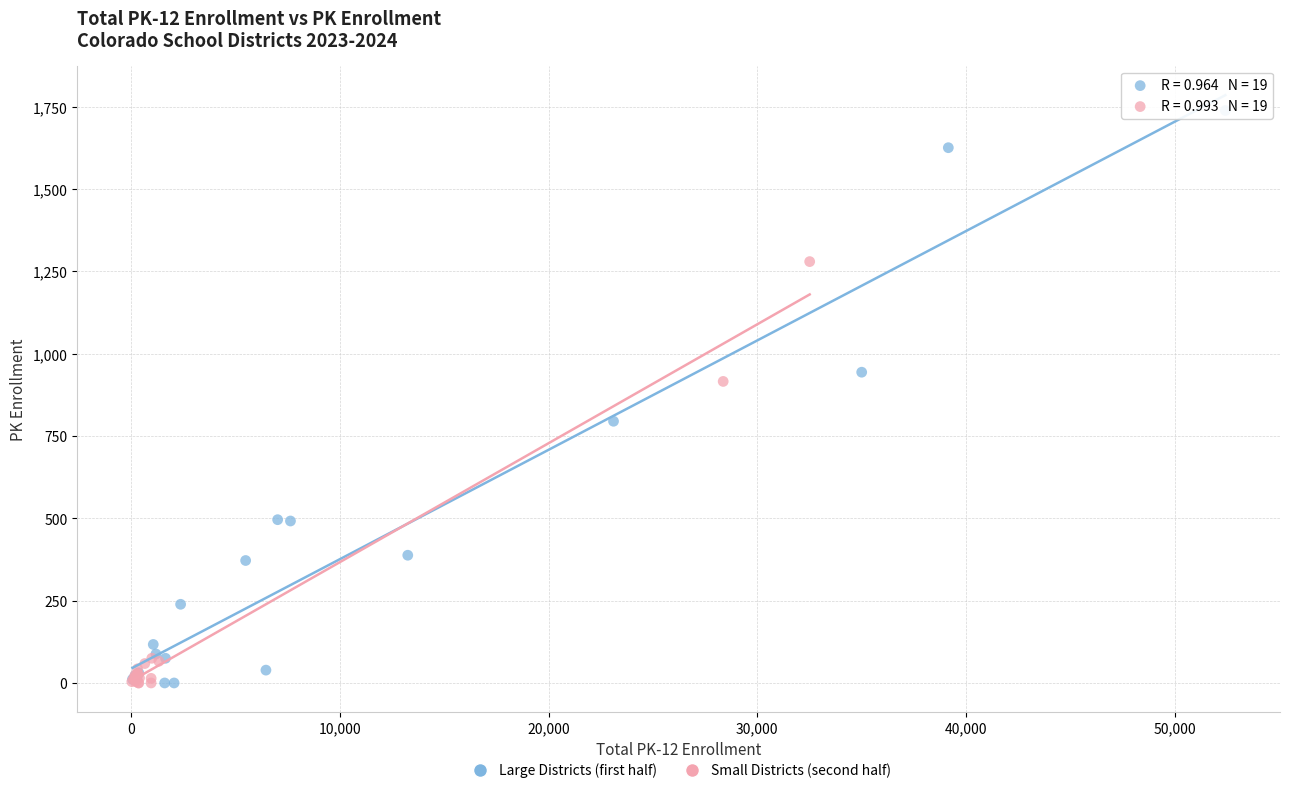

Which series contains the highest Y value?

Large Districts (first half)